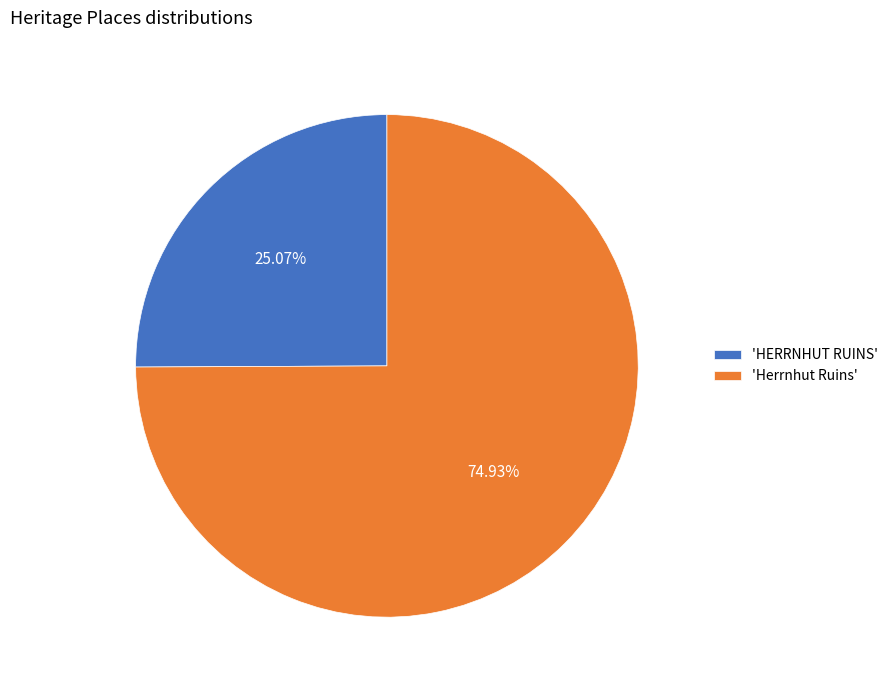

What is the smallest slice in the pie chart?

'HERRNHUT RUINS'